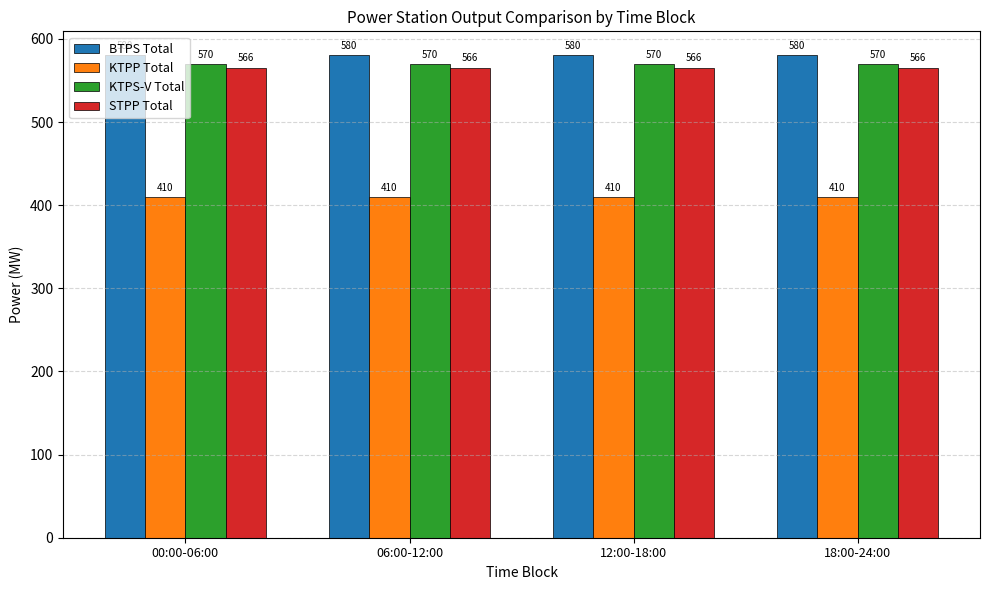

At how many categories does at least one series exceed 518?

4